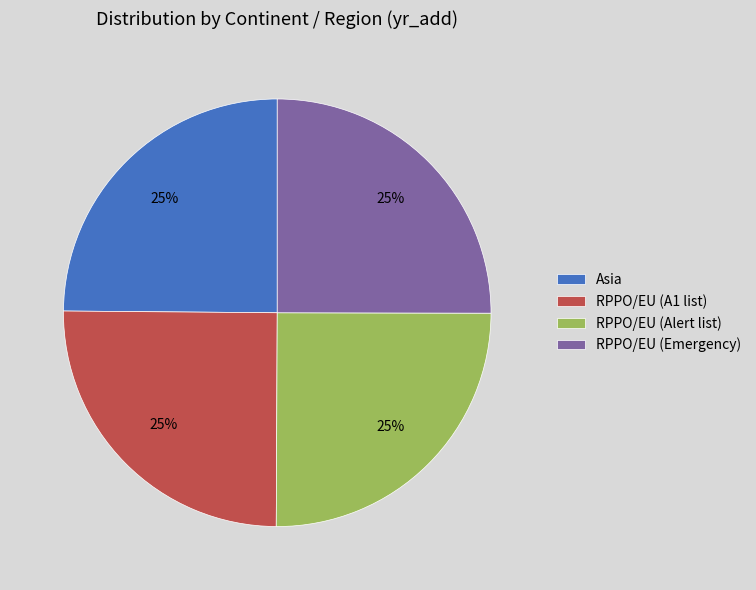

Is there any slice that represents more than half of the pie?

No